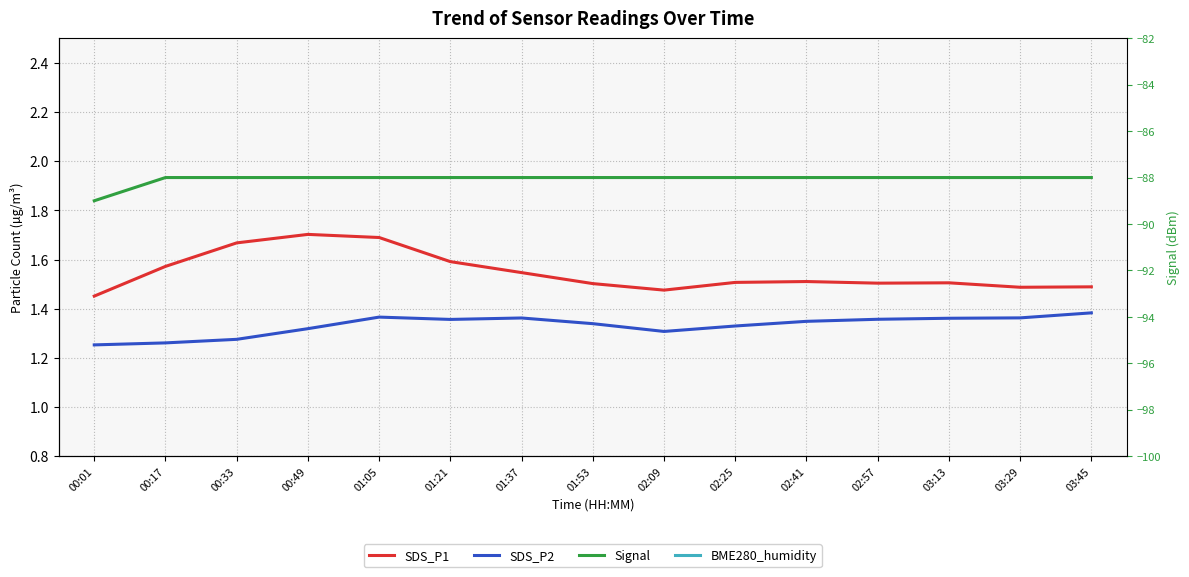

At how many categories does at least one series exceed 26?

15